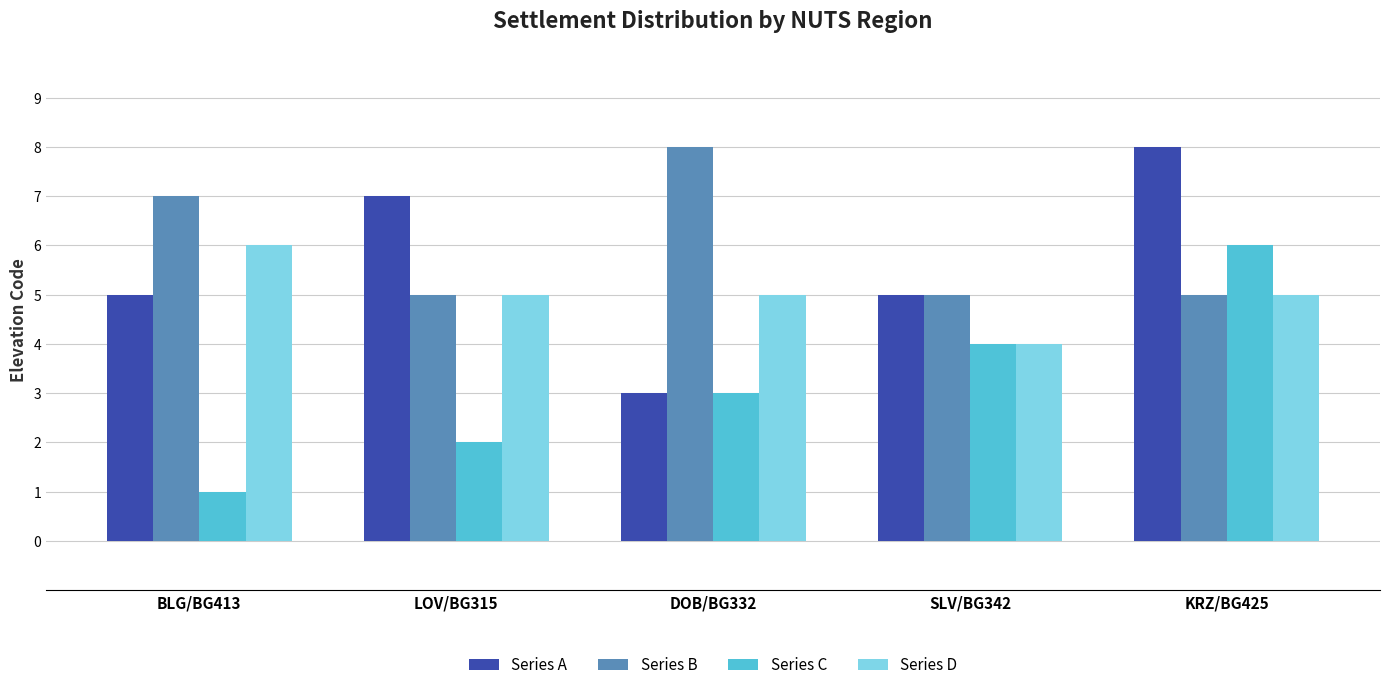

At how many categories does at least one series exceed 2?

5